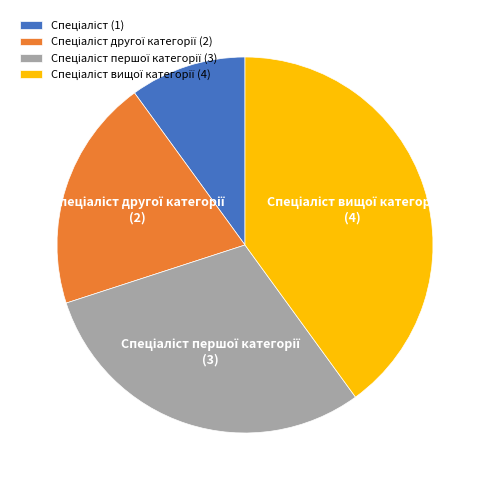

Does any single category account for the majority?

No